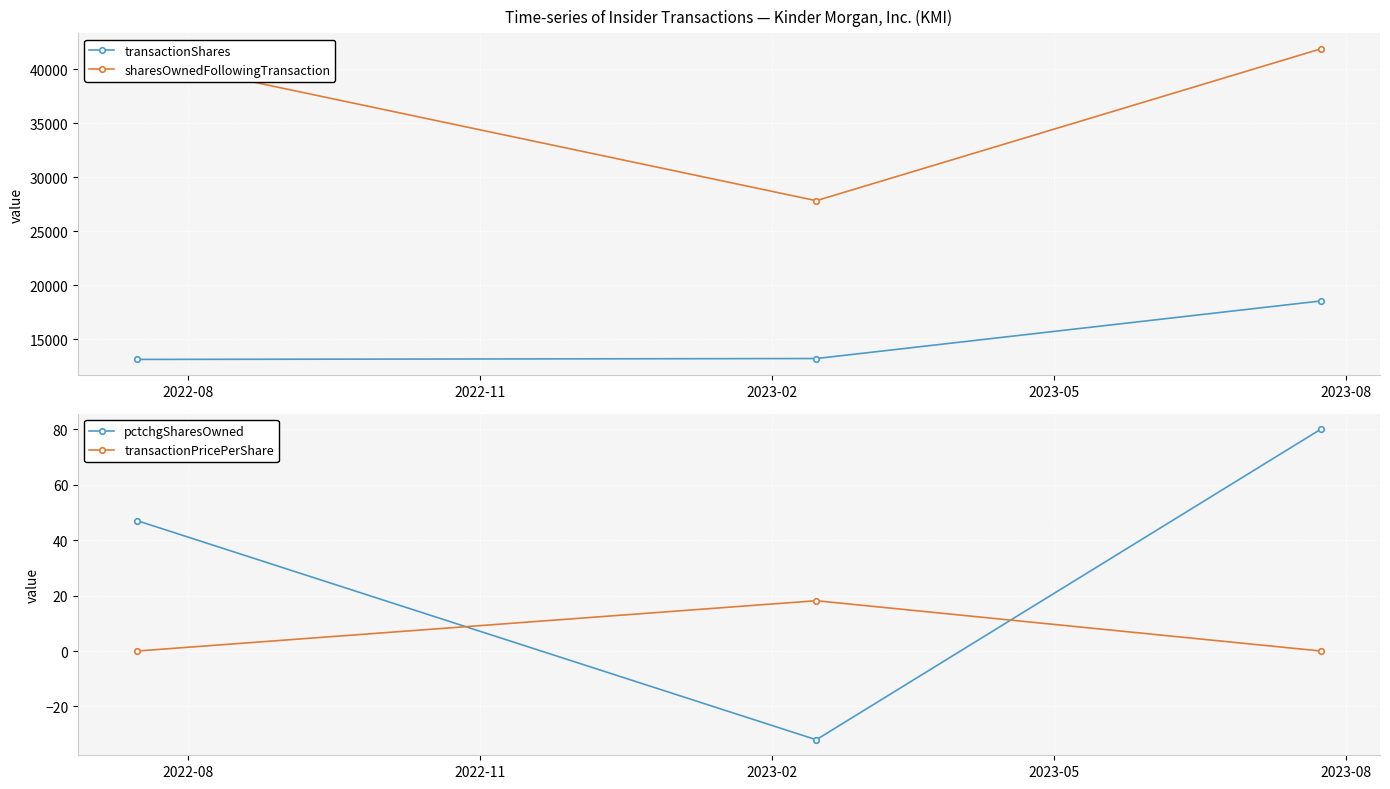

What is the minimum value for sharesOwnedFollowingTransaction?

27826